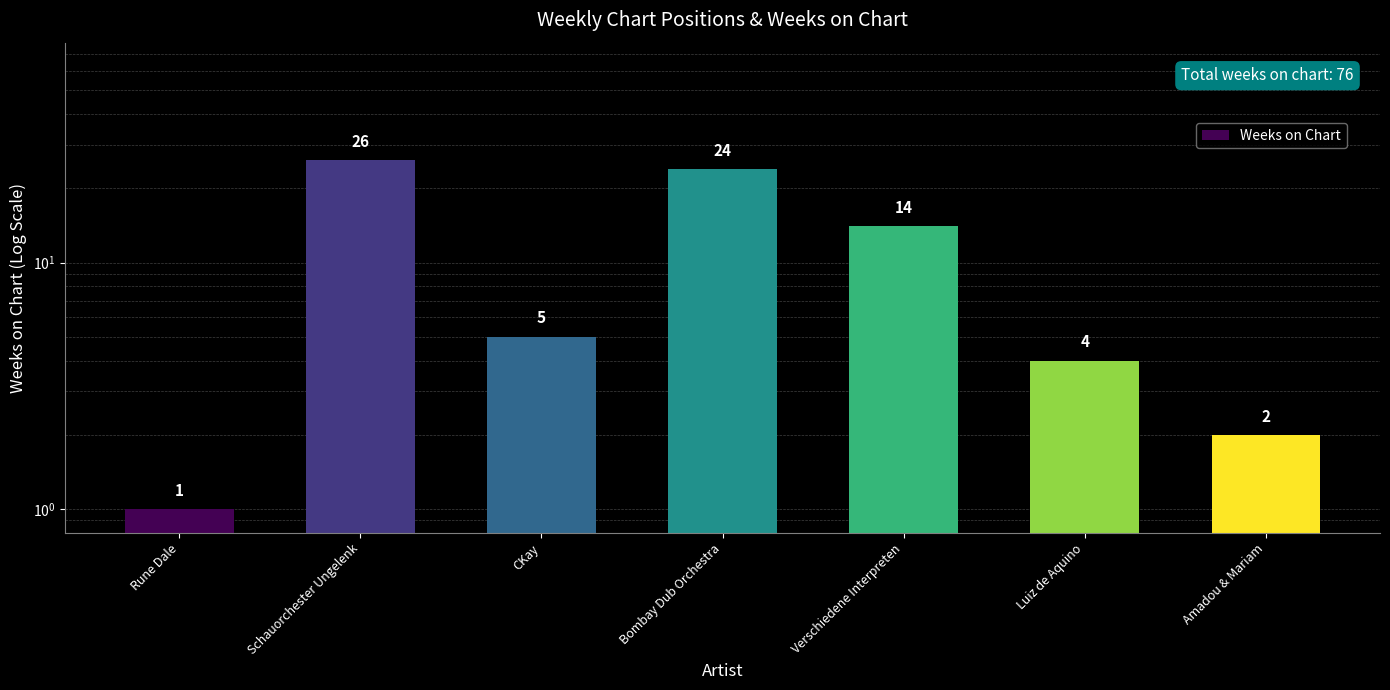

How many values are below 5?

3